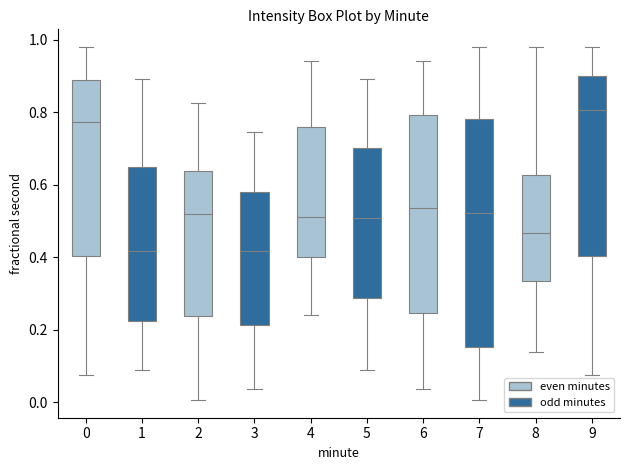

Reading left to right, read every box against the y-axis: the position of its median line, the range the box covers, and the ends of its whiskers. The values are not printed on the chart, so give them approximately, as read against the axis.

0: median 0.78, box 0.40 to 0.90, whiskers 0.08 to 0.98
1: median 0.42, box 0.22 to 0.64, whiskers 0.10 to 0.90
2: median 0.52, box 0.24 to 0.64, whiskers 0.00 to 0.82
3: median 0.42, box 0.22 to 0.58, whiskers 0.04 to 0.74
4: median 0.52, box 0.40 to 0.76, whiskers 0.24 to 0.94
5: median 0.50, box 0.28 to 0.70, whiskers 0.10 to 0.90
6: median 0.54, box 0.24 to 0.80, whiskers 0.04 to 0.94
7: median 0.52, box 0.16 to 0.78, whiskers 0.00 to 0.98
8: median 0.46, box 0.34 to 0.62, whiskers 0.14 to 0.98
9: median 0.80, box 0.40 to 0.90, whiskers 0.08 to 0.98